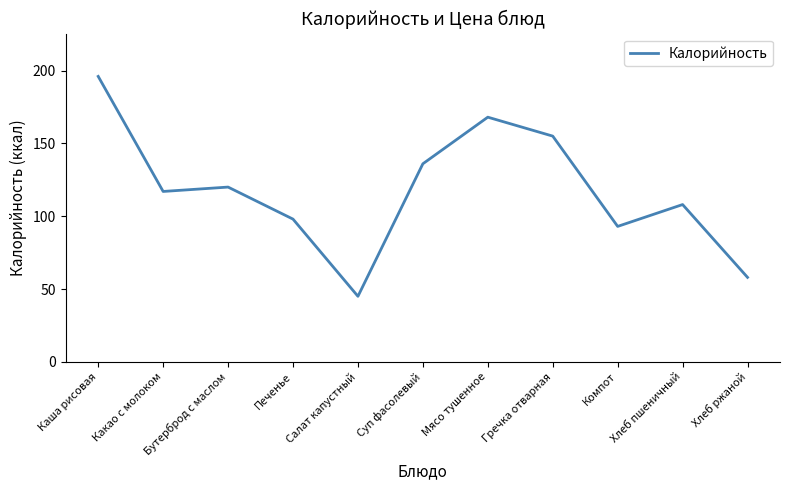

What is the difference between the maximum and second lowest values?

138